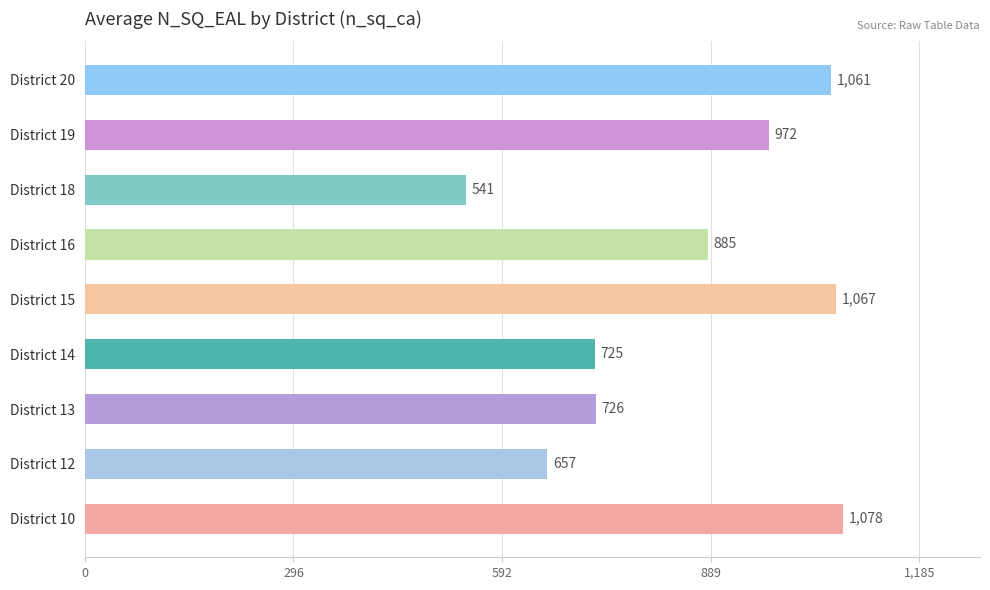

Reading bottom to top, what are all the values shown in this chart?

1078	657	726	725	1067	885	541	972	1061